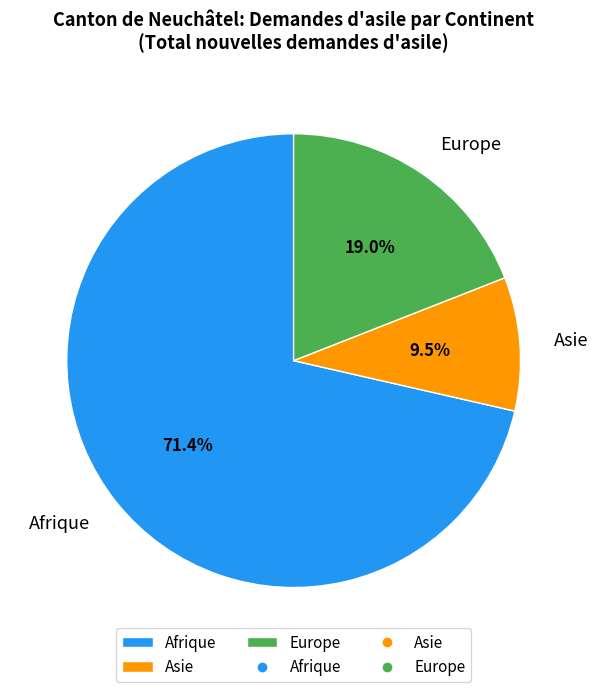

Approximately how many times larger is the value at Europe compared to Afrique?

0.3